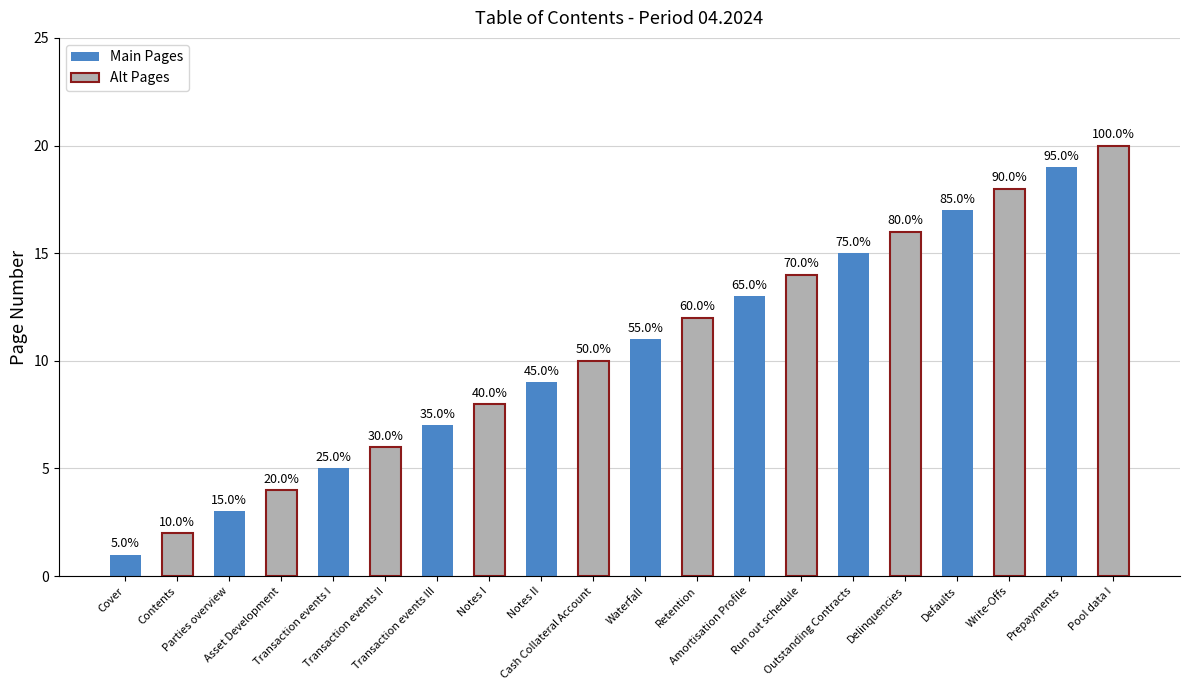

Which series has the largest total across all categories?

Alt Pages